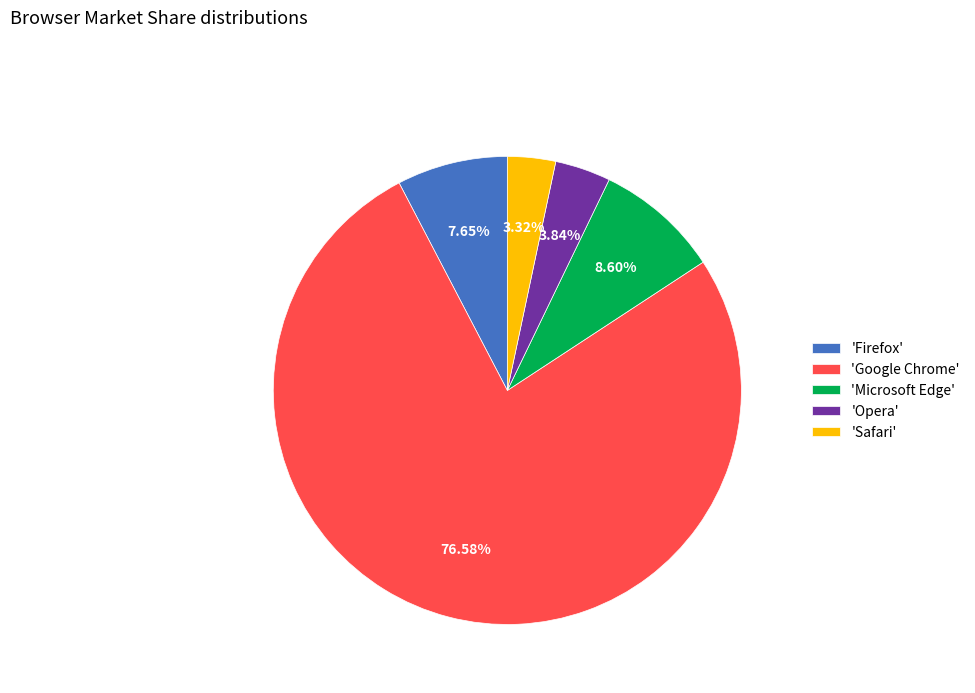

Which category accounts for the majority?

'Google Chrome'